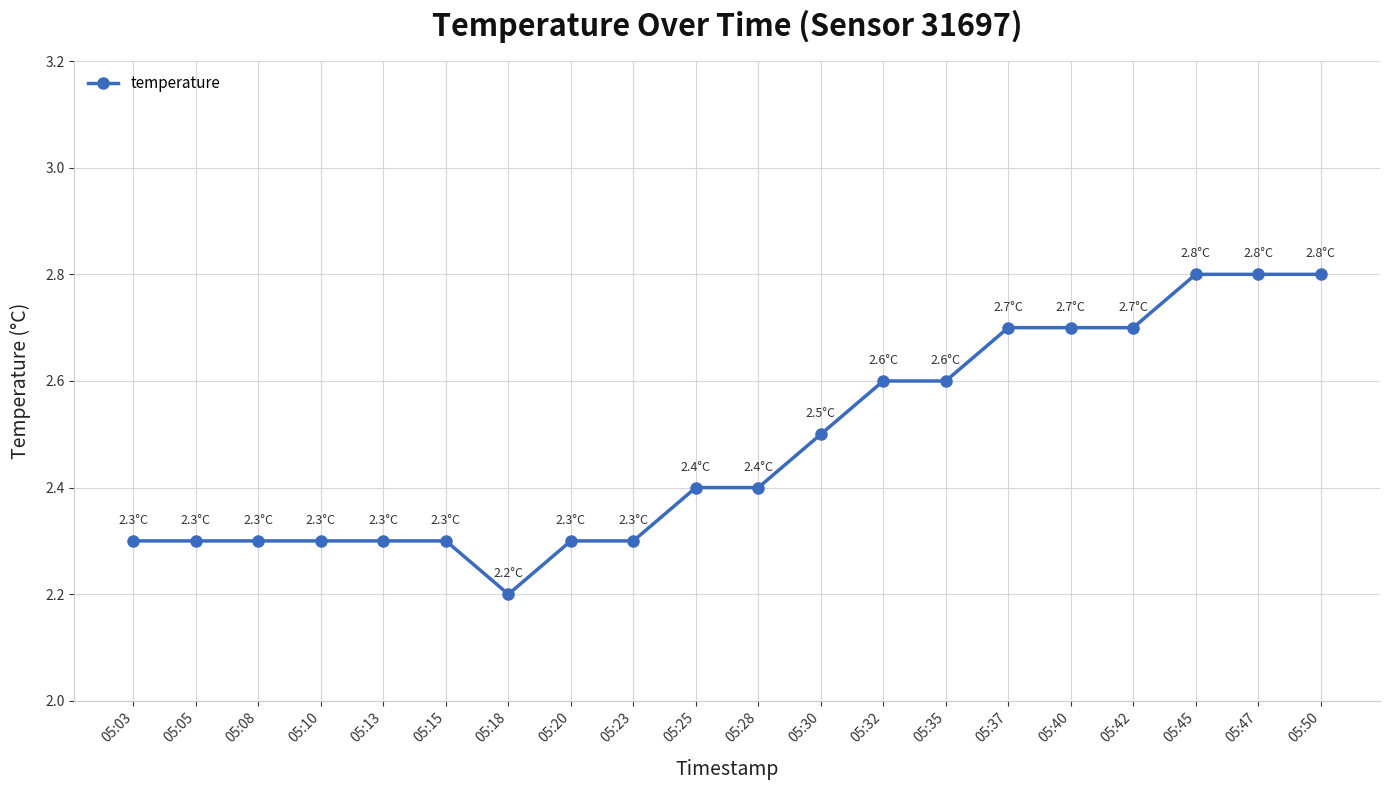

What is the ratio of the value at 05:23 to the value at 05:13?

1.0